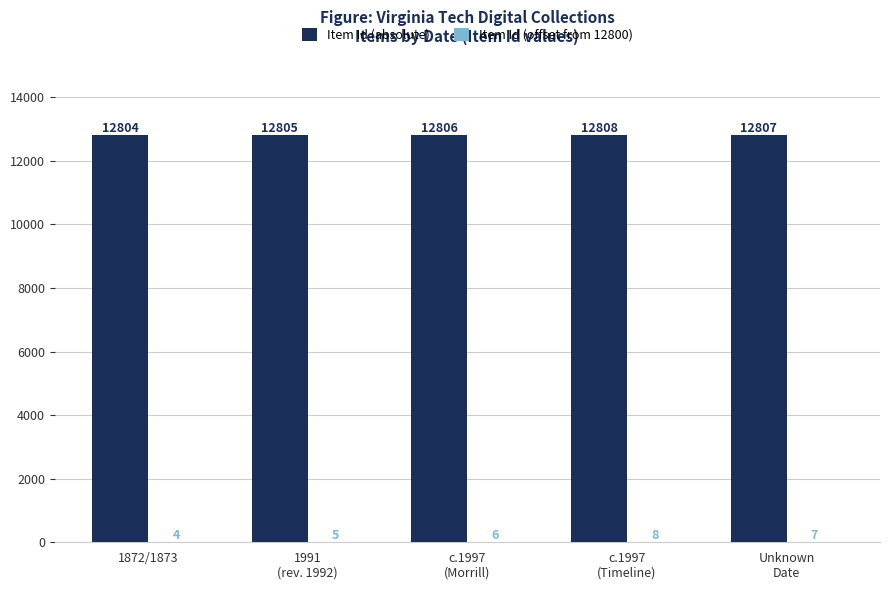

Which series has the largest total across all categories?

Item Id (absolute)